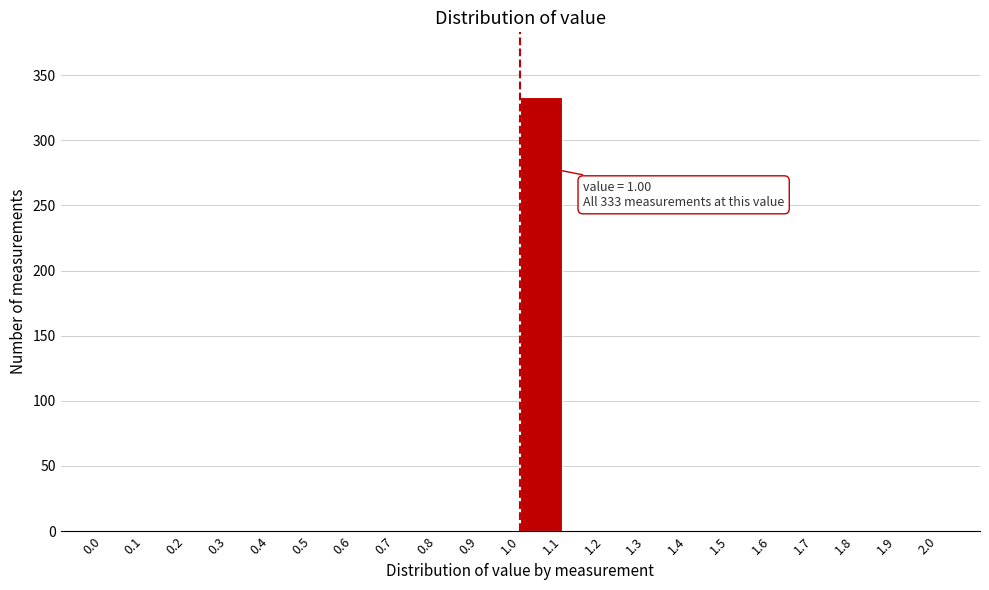

Which range on the x-axis has the tallest bar?

1.0 to 1.1